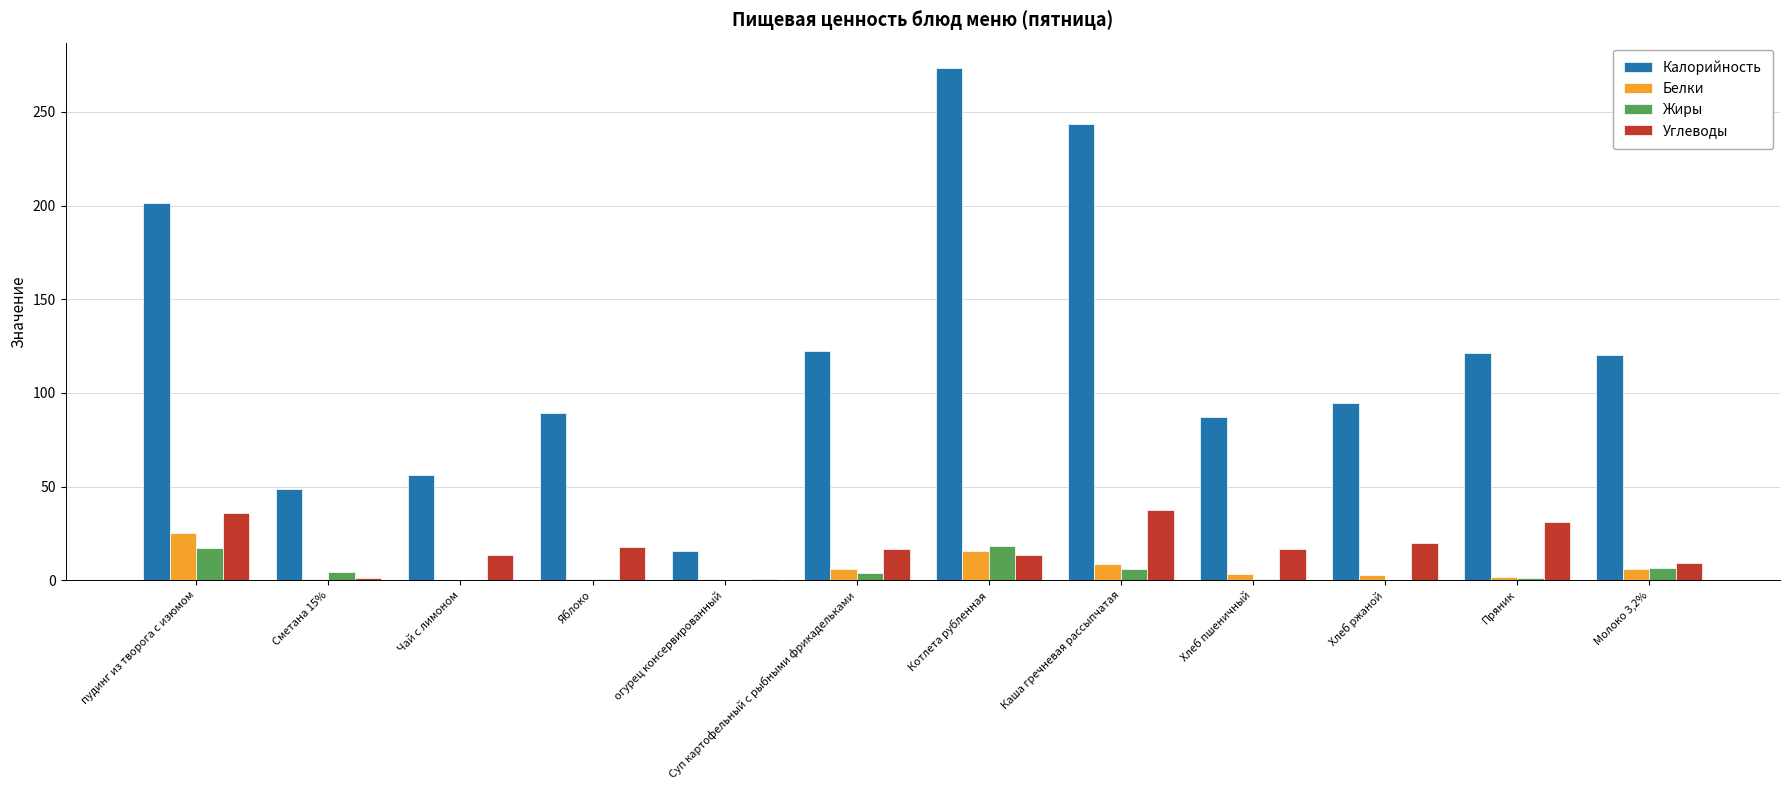

Read the Калорийность value at пудинг из творога с изюмом.

201.6